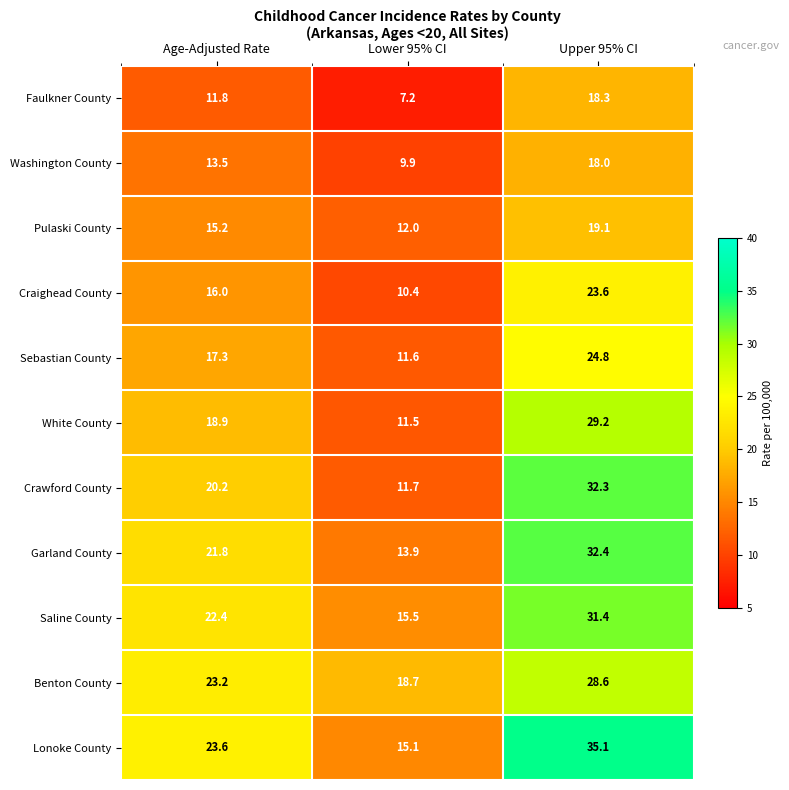

Rank the series by their maximum value, from highest to lowest.

Lonoke County, Garland County, Crawford County, Saline County, White County, Benton County, Sebastian County, Craighead County, Pulaski County, Faulkner County, Washington County